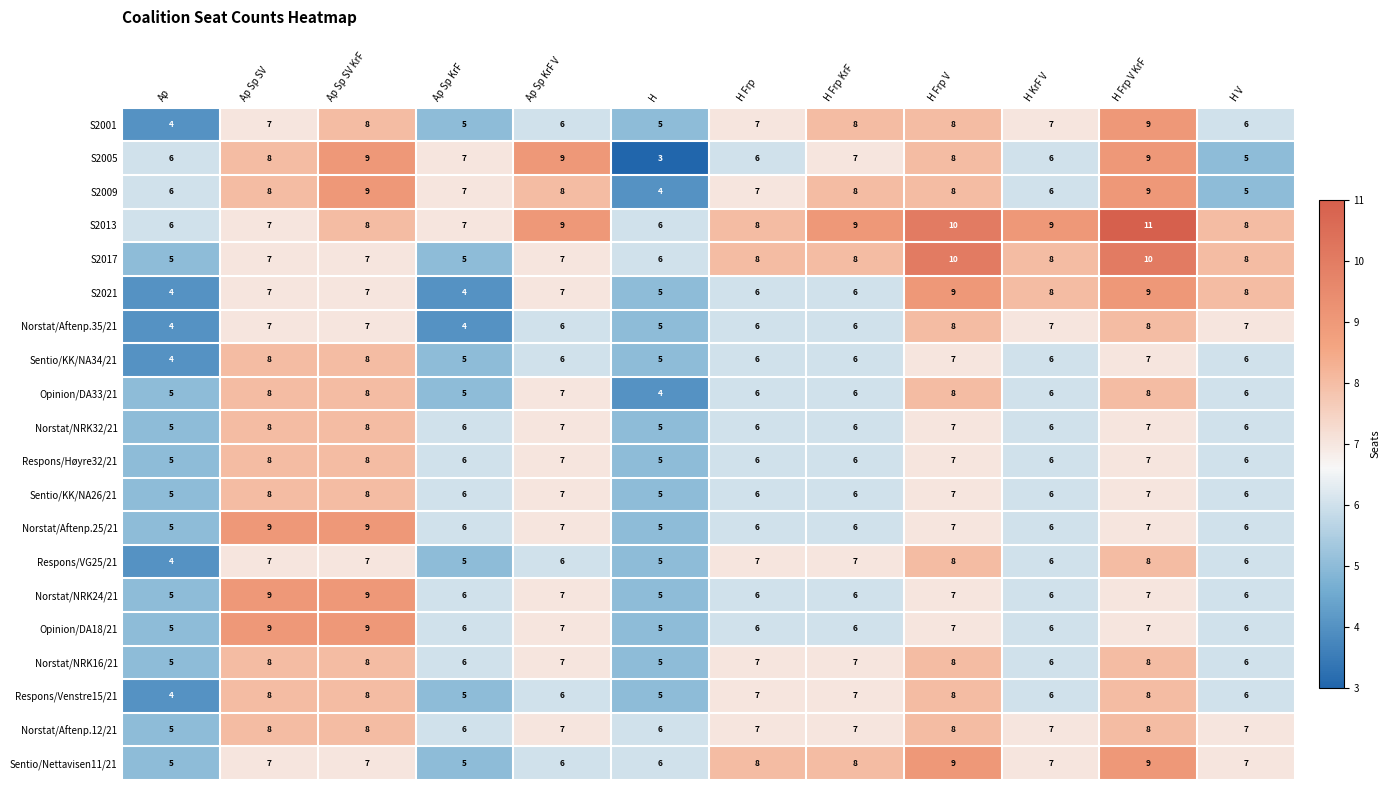

How many data points does each series have?

12